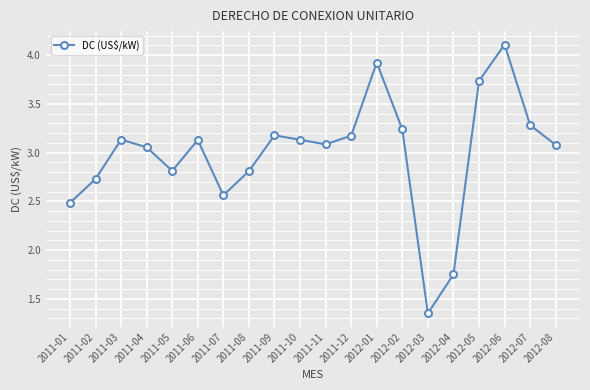

What is the difference between the values at 2012-06 and 2012-05?

0.4